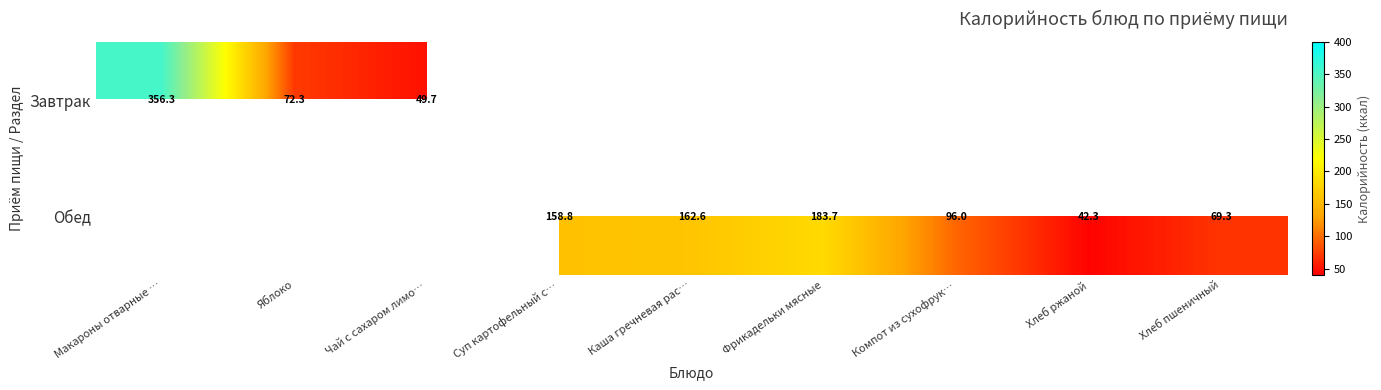

What is the difference between the Обед values at Каша гречневая рас… and Хлеб ржаной?

120.3